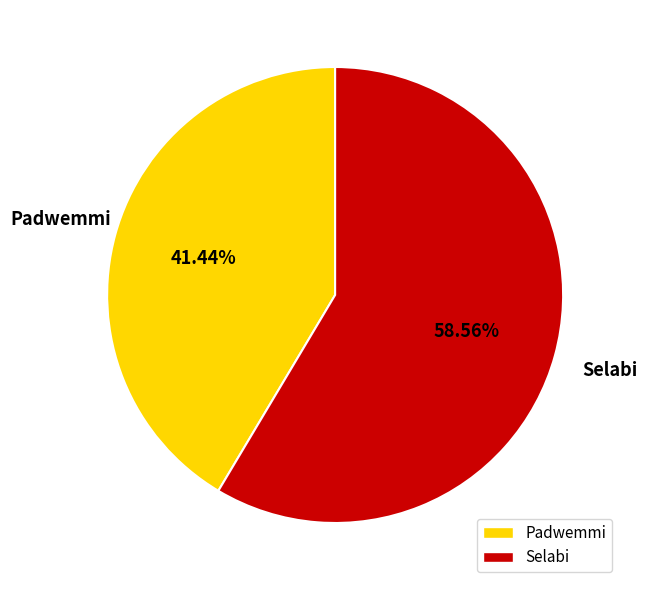

Combined, what portion of the pie is Selabi and Padwemmi?

100.0%